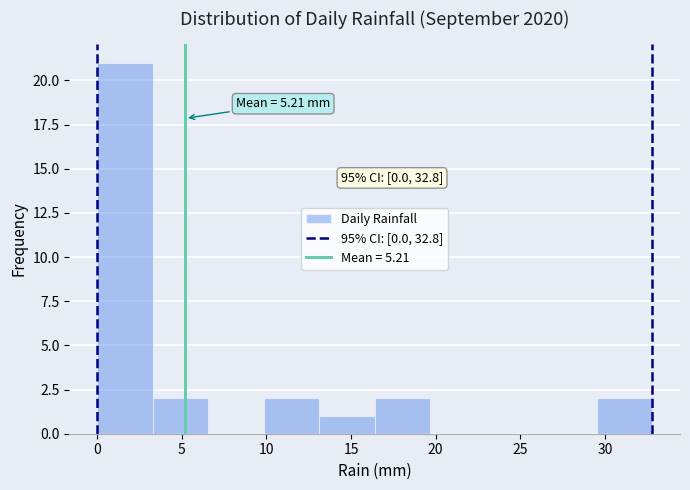

Which range on the x-axis has the tallest bar?

0.0 to 3.5